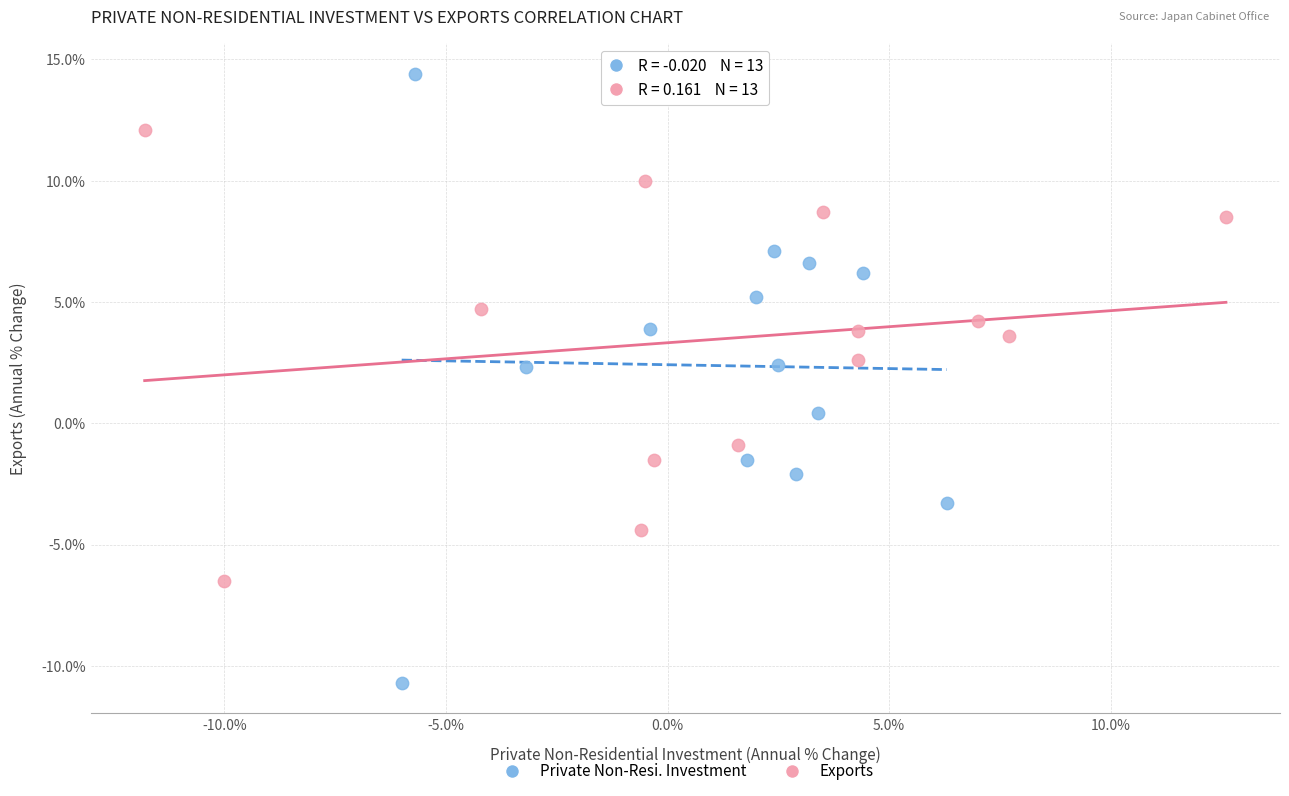

Which series contains the highest Y value?

Private Non-Resi. Investment